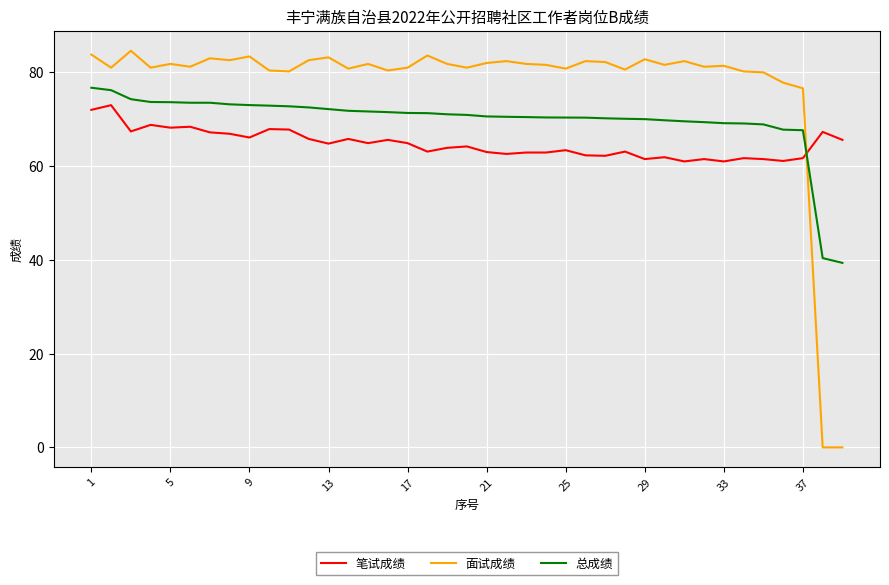

True or false: 笔试成绩 and 面试成绩 intersect in this chart.

True